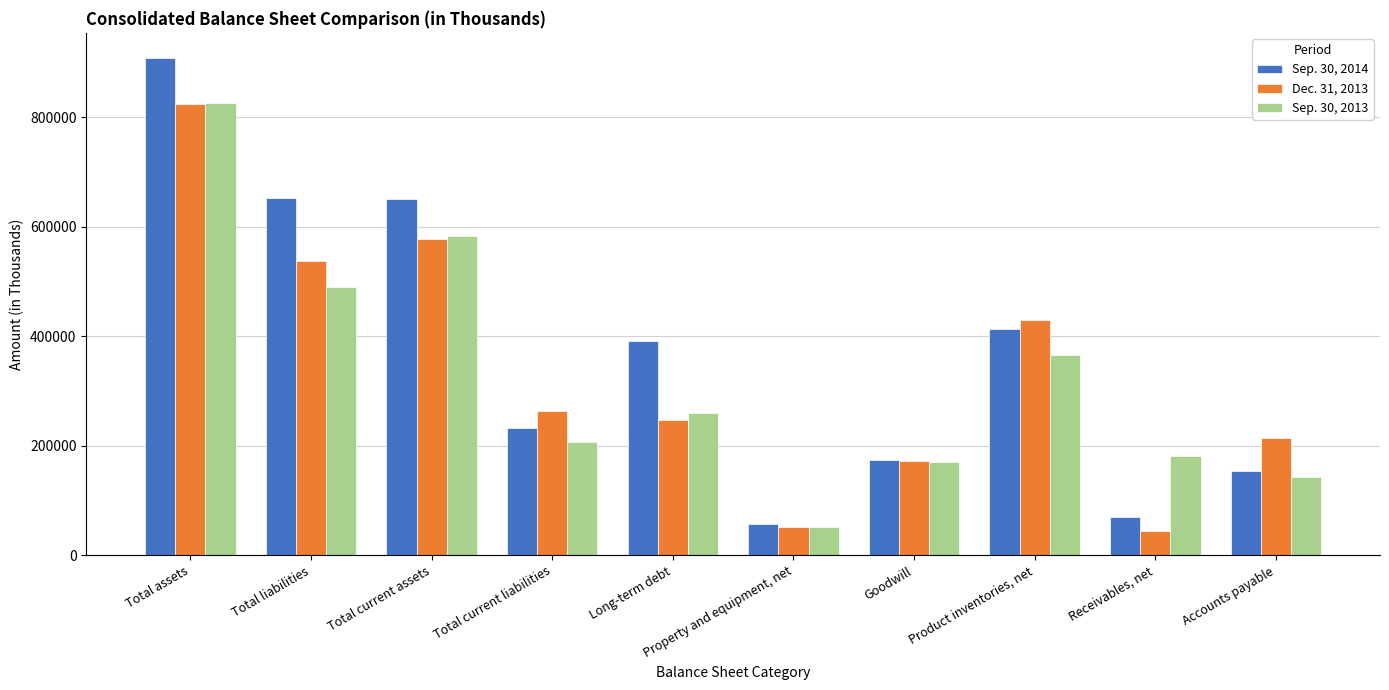

What is the minimum value shown in the chart?

45138